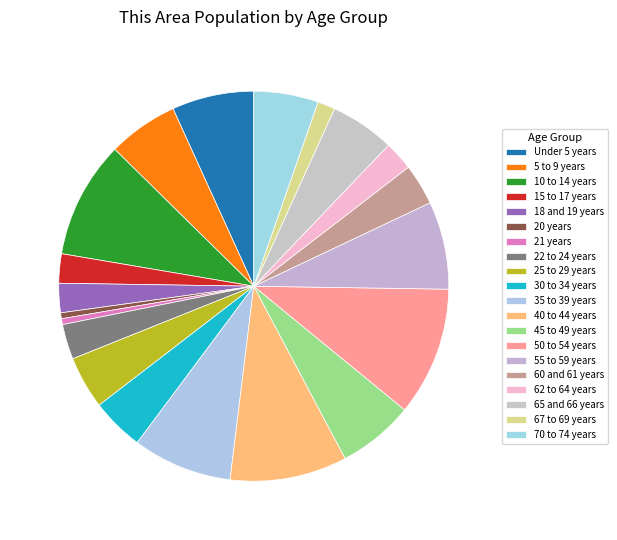

How many segments does this pie chart have?

20